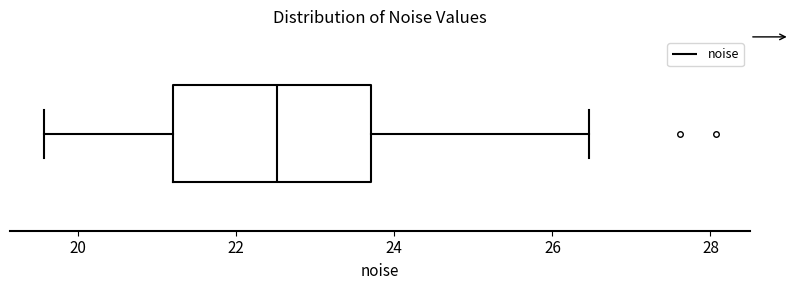

Read this box plot against the x-axis: the position of the median line, the range covered by the box, and the ends of both whiskers. The values are not printed on the chart, so give them approximately, as read against the axis.

median 22.6, box 21.2 to 23.8, whiskers 19.6 to 26.4